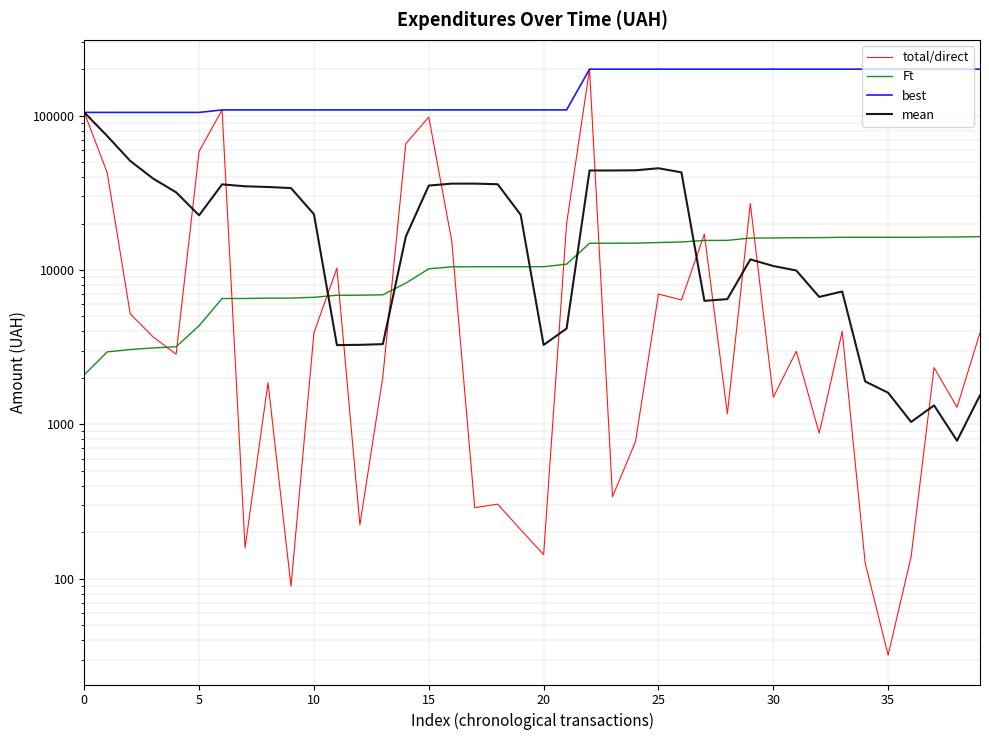

At 22, list the series in order from smallest to largest.

Ft, mean, total/direct, best